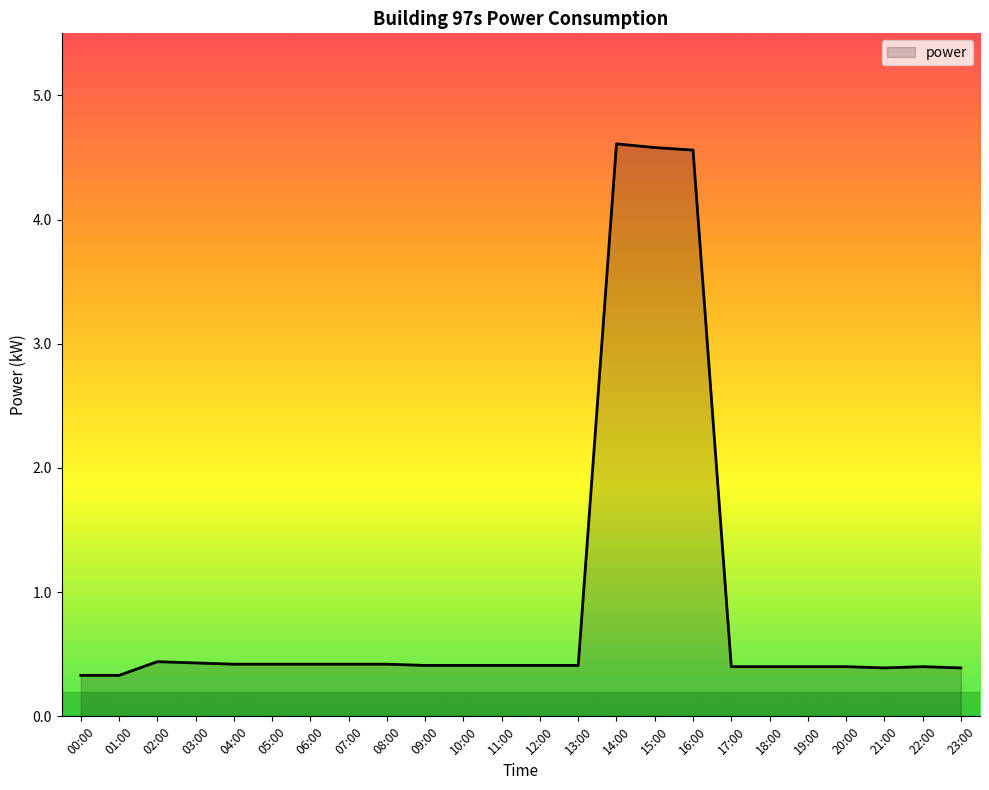

Does the chart have visible grid lines?

No